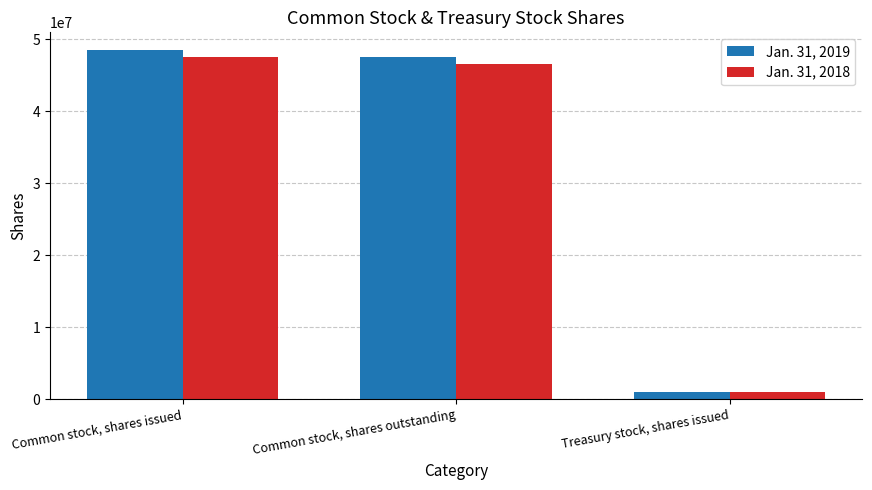

Which series has the widest spread of values?

Jan. 31, 2019